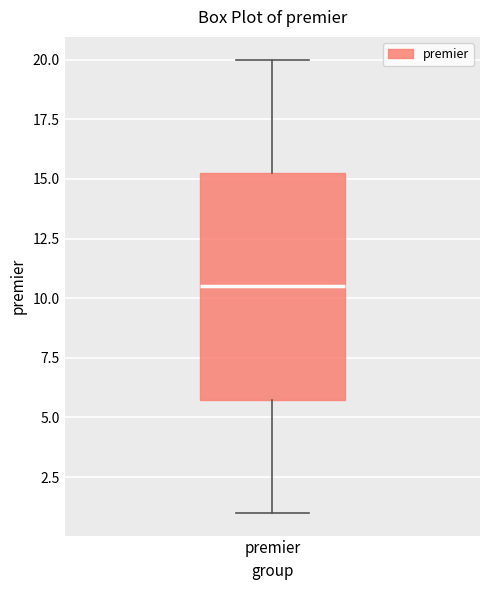

Transcribe this box plot: give where the median line is, the range the box spans, and where the two whiskers end, as read against the y-axis. The values are not printed on the chart, so give them approximately, as read against the axis.

median 10.5, box 6.0 to 15.5, whiskers 1.0 to 20.0